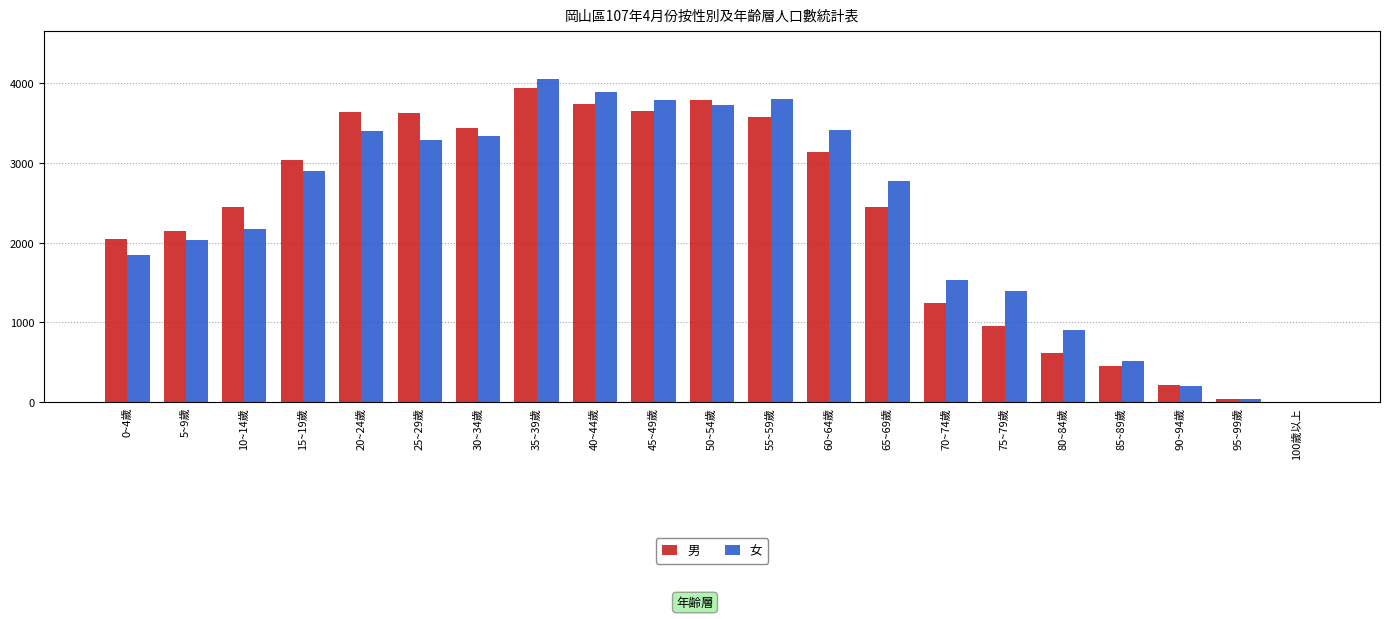

Which series has the largest total across all categories?

女